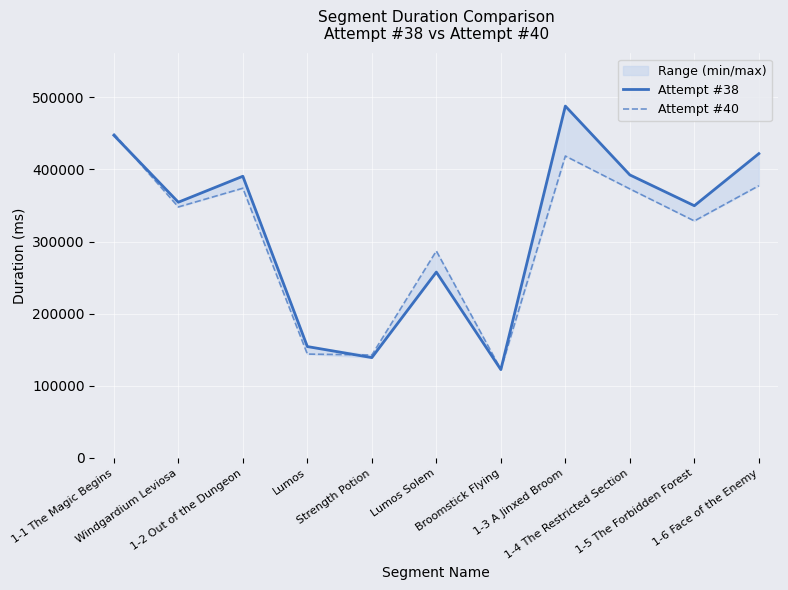

At which label does Attempt #40 first exceed 347922?

1-1 The Magic Begins